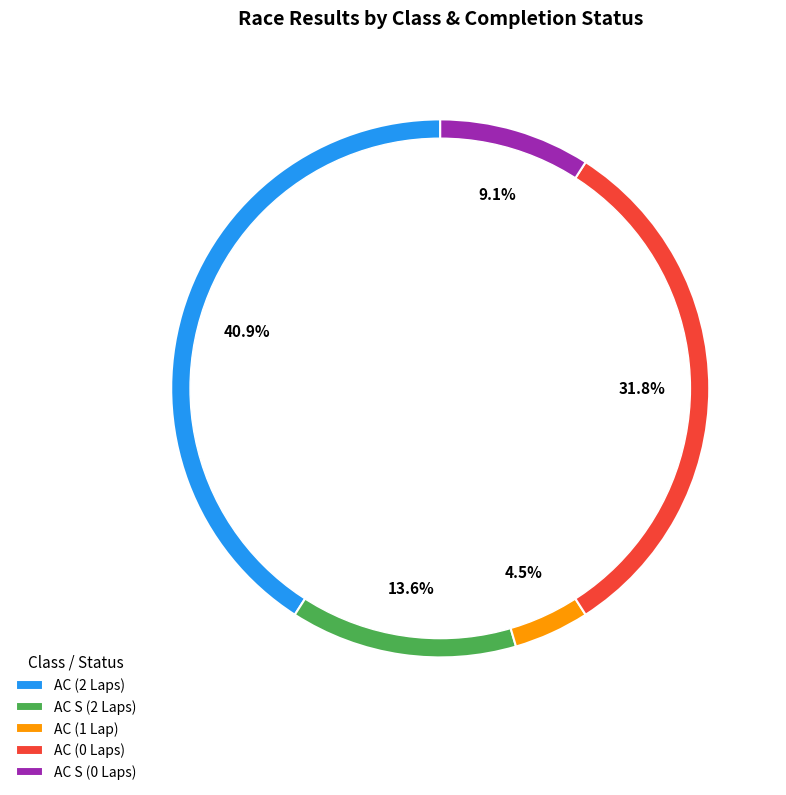

Rank the categories by value from lowest to highest.

AC (1 Lap), AC S (0 Laps), AC S (2 Laps), AC (0 Laps), AC (2 Laps)